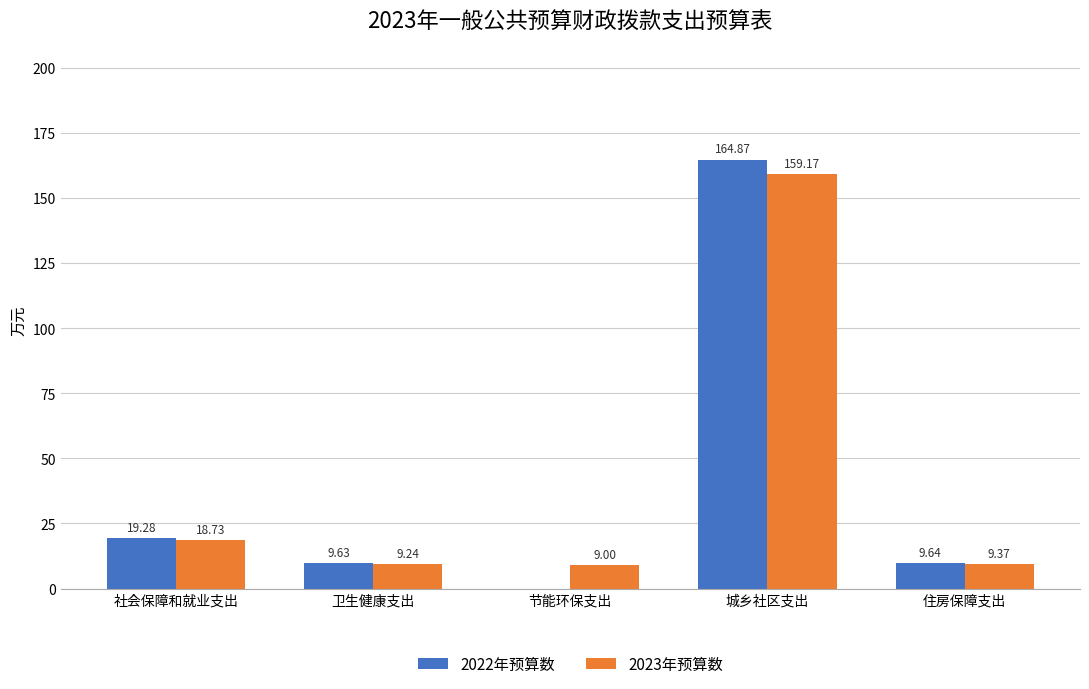

Where does the 2022年预算数 series first go above 9?

社会保障和就业支出